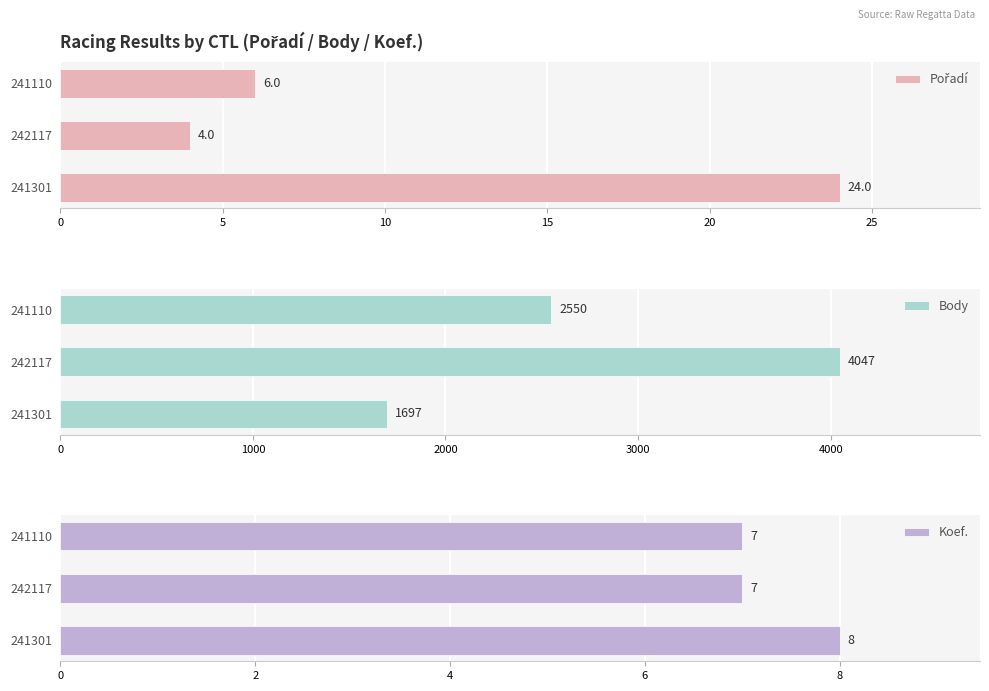

What is the average value of the Body series?

2765